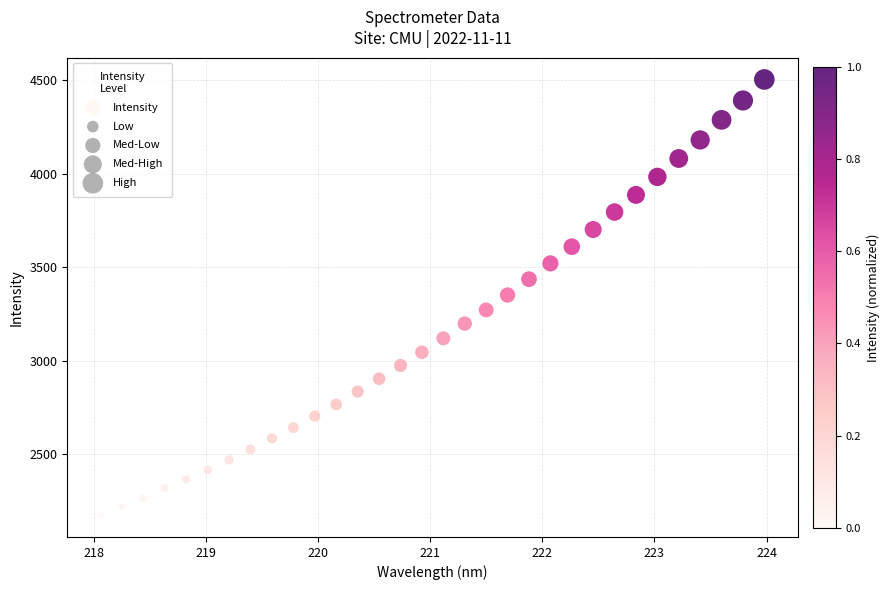

What is the range of Y values (max minus min)?

2330.4